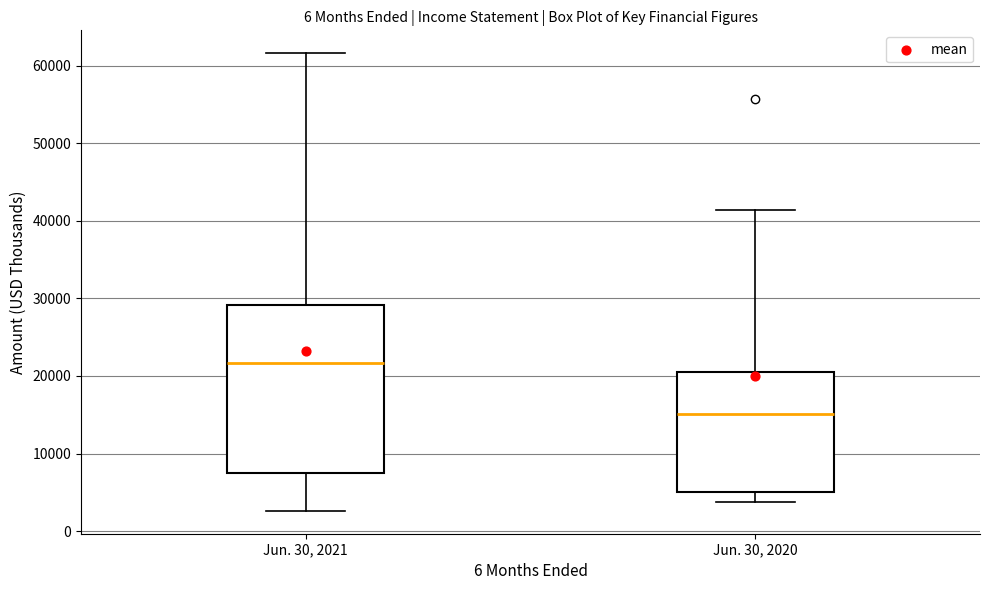

Where is the lower edge of the box for Jun. 30, 2020 on the y-axis? The values are not printed on the chart, so give them approximately, as read against the axis.

5000